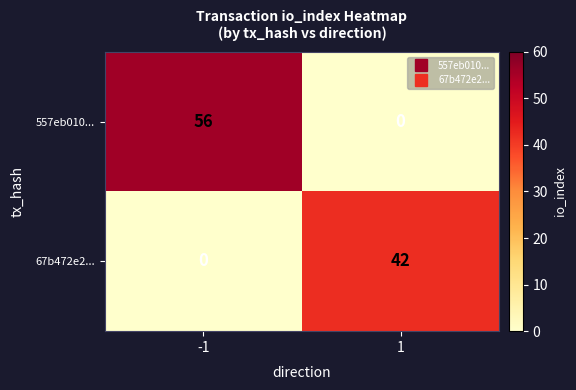

What is the sum of all 557eb010... values?

56